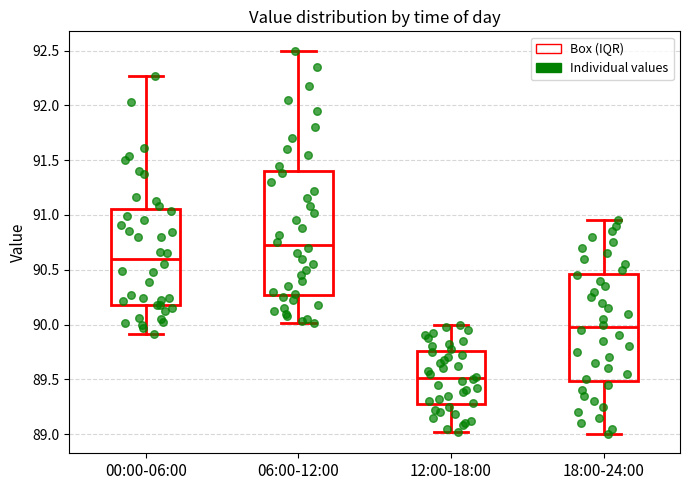

Reading left to right, read every box against the y-axis: the position of its median line, the range the box covers, and the ends of its whiskers. The values are not printed on the chart, so give them approximately, as read against the axis.

00:00-06:00: median 90.60, box 90.20 to 91.05, whiskers 89.90 to 92.25
06:00-12:00: median 90.75, box 90.25 to 91.40, whiskers 90.00 to 92.50
12:00-18:00: median 89.50, box 89.25 to 89.75, whiskers 89.00 to 90.00
18:00-24:00: median 90.00, box 89.50 to 90.45, whiskers 89.00 to 90.95